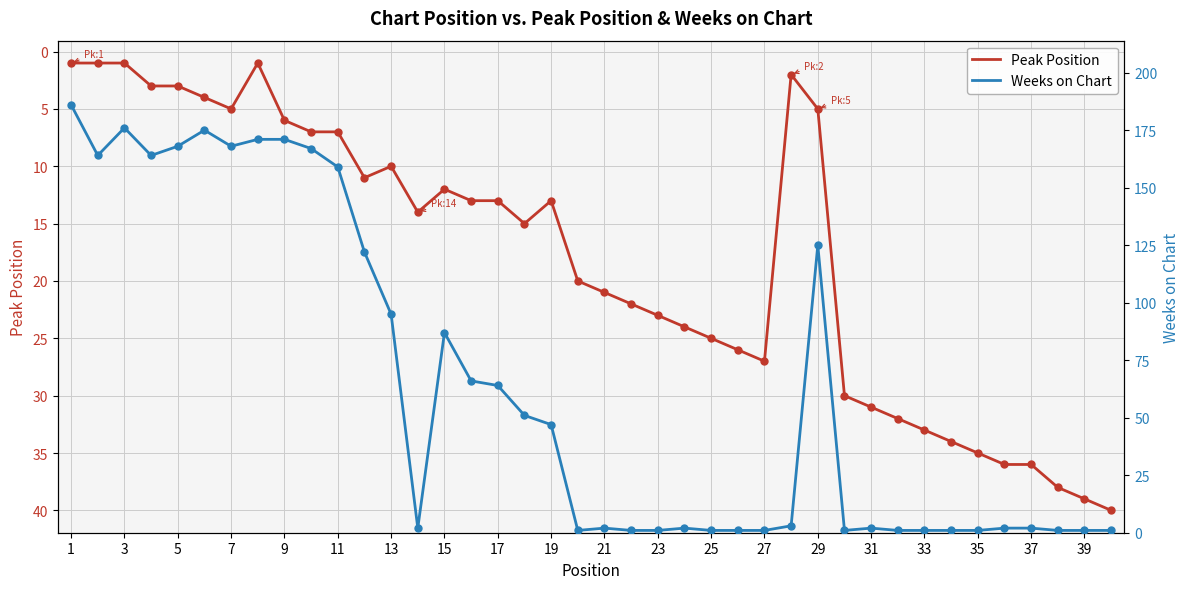

Which series contains the lowest Y value?

Peak Position